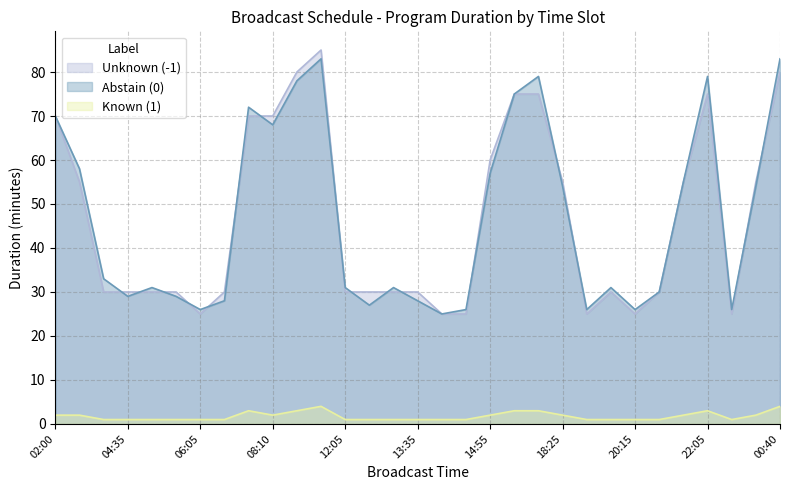

What is the average value of the Abstain (0) series?

47